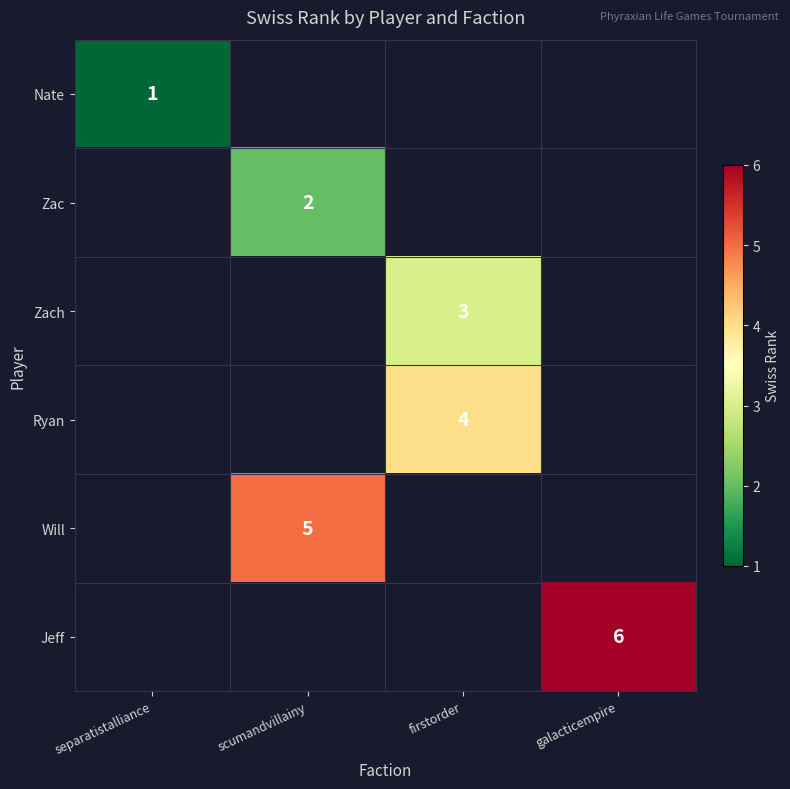

True or false: Ryan has a value of 1 at firstorder.

False